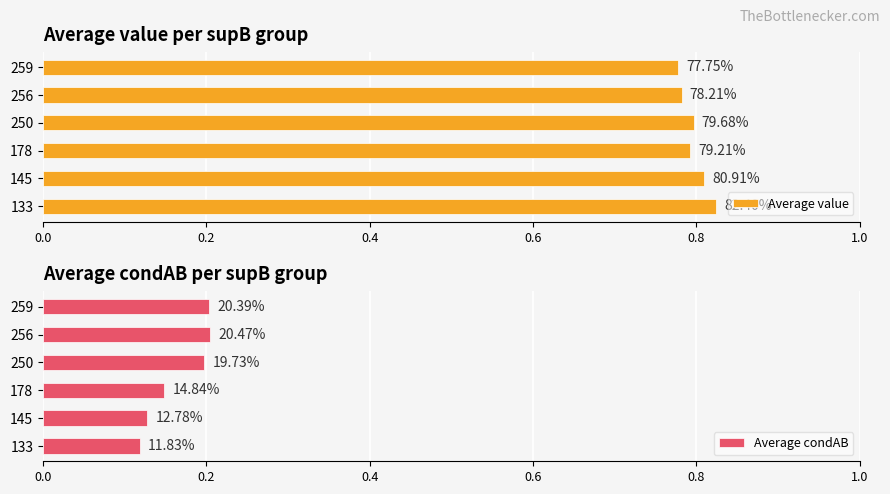

Rank the series by their maximum value, from highest to lowest.

Average value, Average condAB